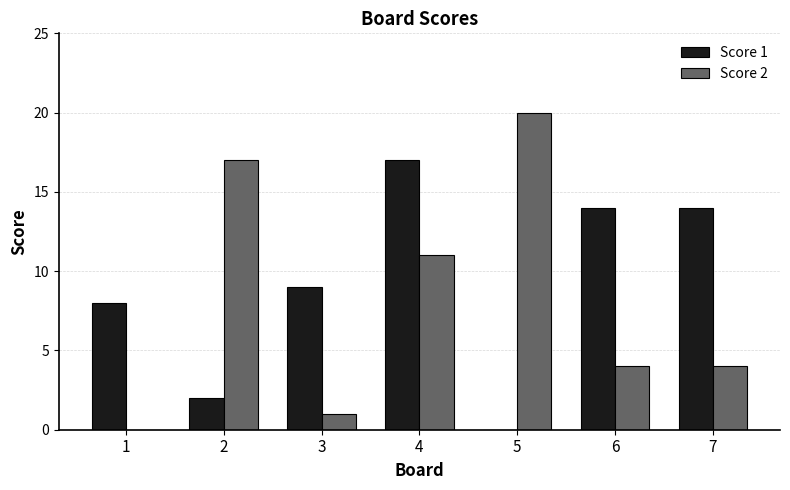

What is the total value across all series at 6?

18